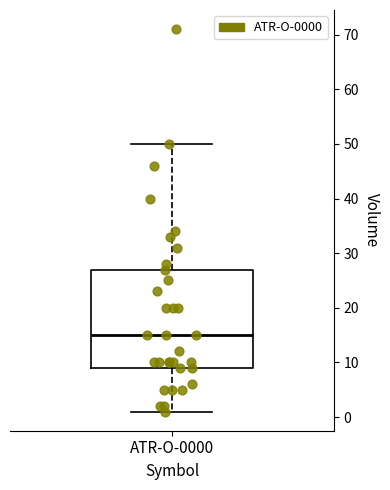

Where does the lower whisker of the box for ATR-O-0000 end on the y-axis? The values are not printed on the chart, so give them approximately, as read against the axis.

1